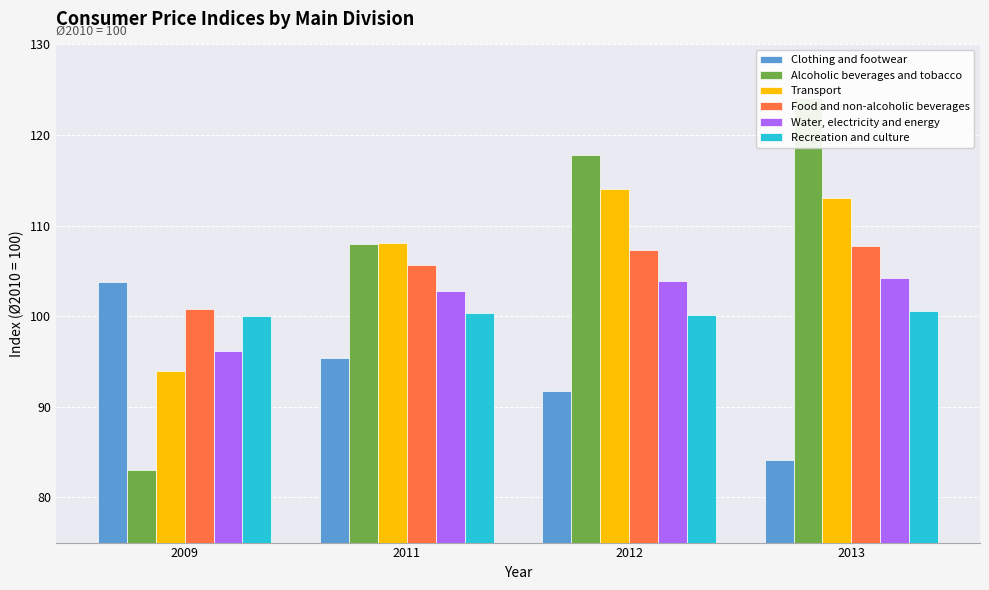

The value of Clothing and footwear at 2011 is 144.4. True or false?

False